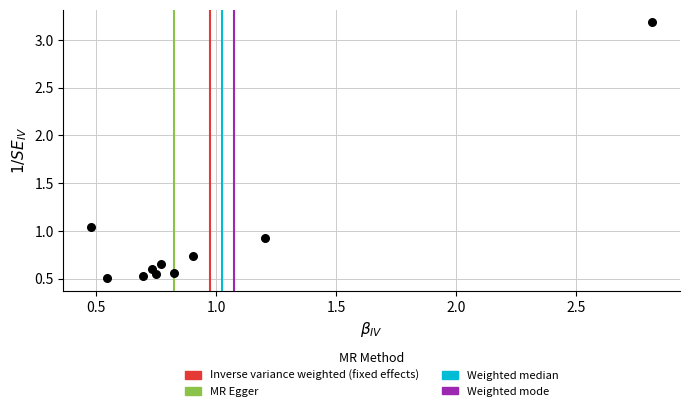

What is the average Y value?

0.9